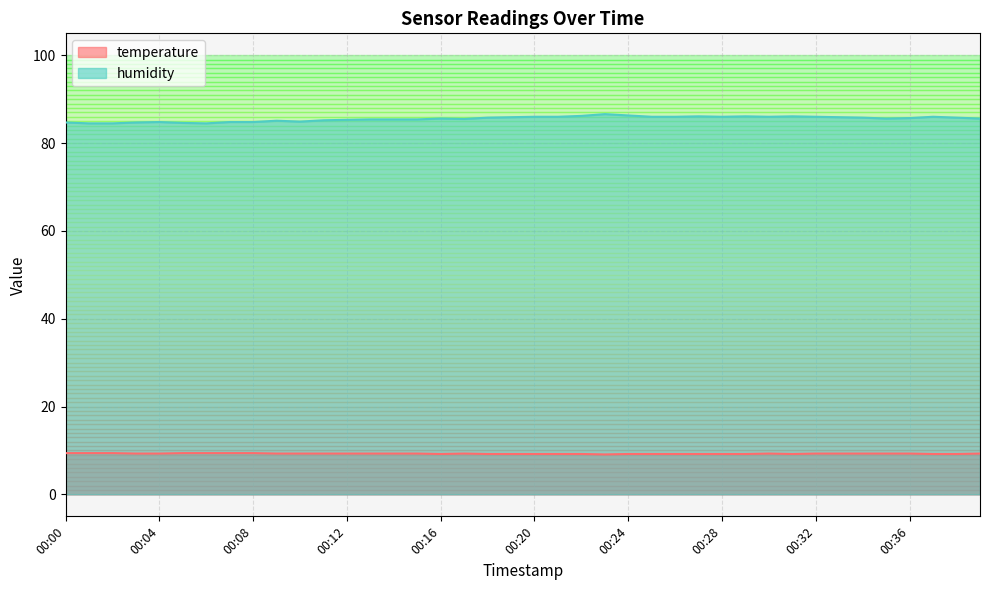

True or false: temperature and humidity cross at least once.

False